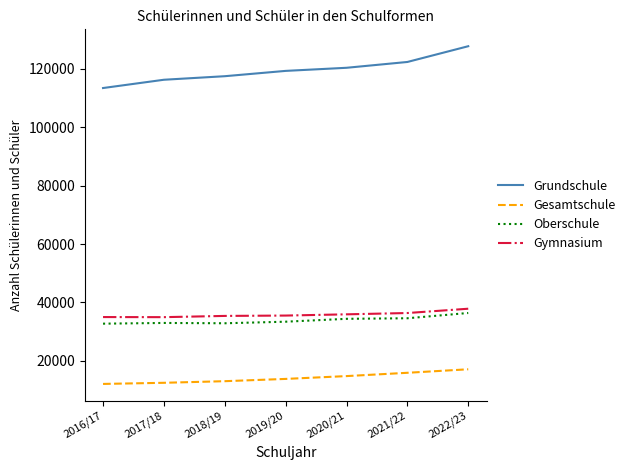

True or false: Grundschule and Oberschule cross at least once.

False